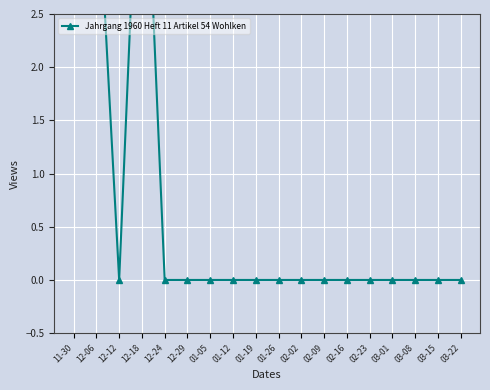

Is it true that the value at 02-02 is 0?

True